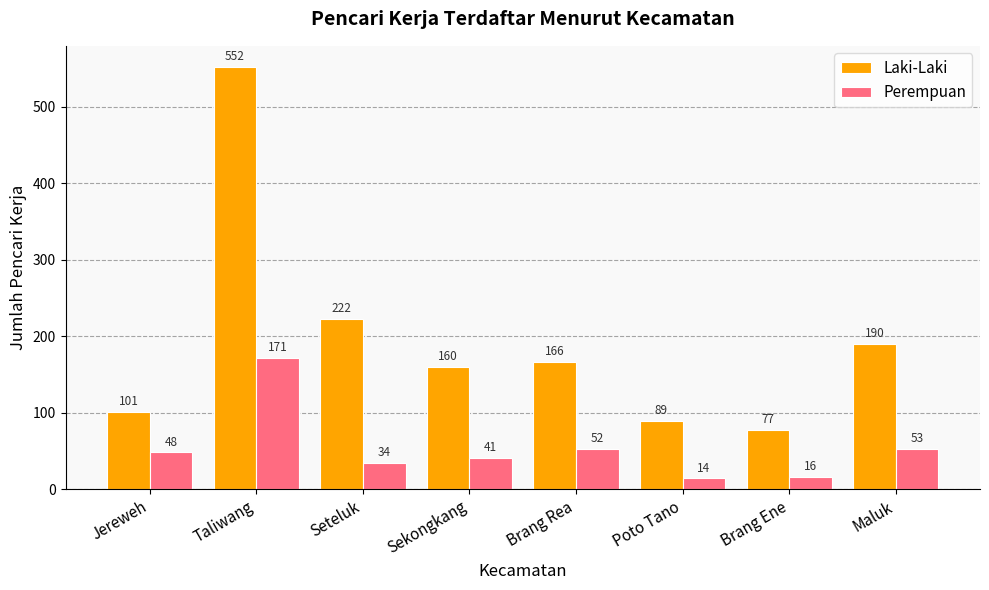

Reading right to left, transcribe all the data shown in this chart.

Laki-Laki: Maluk=190	Brang Ene=77	Poto Tano=89	Brang Rea=166	Sekongkang=160	Seteluk=222	Taliwang=552	Jereweh=101
Perempuan: Maluk=53	Brang Ene=16	Poto Tano=14	Brang Rea=52	Sekongkang=41	Seteluk=34	Taliwang=171	Jereweh=48